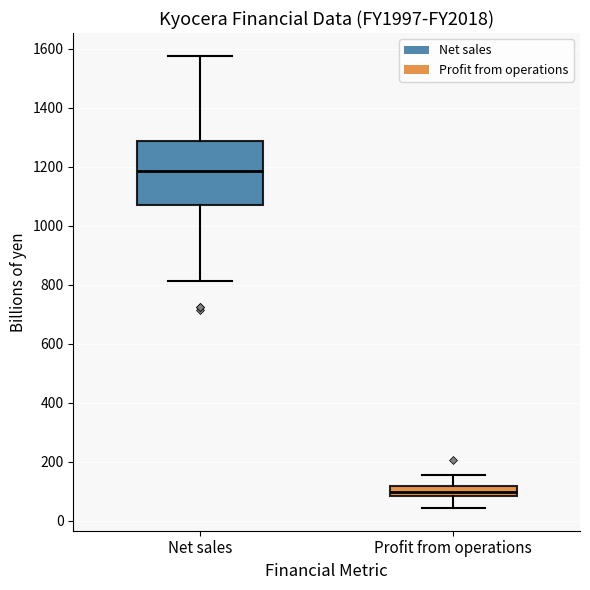

Which box has the lowest median line?

Profit from operations